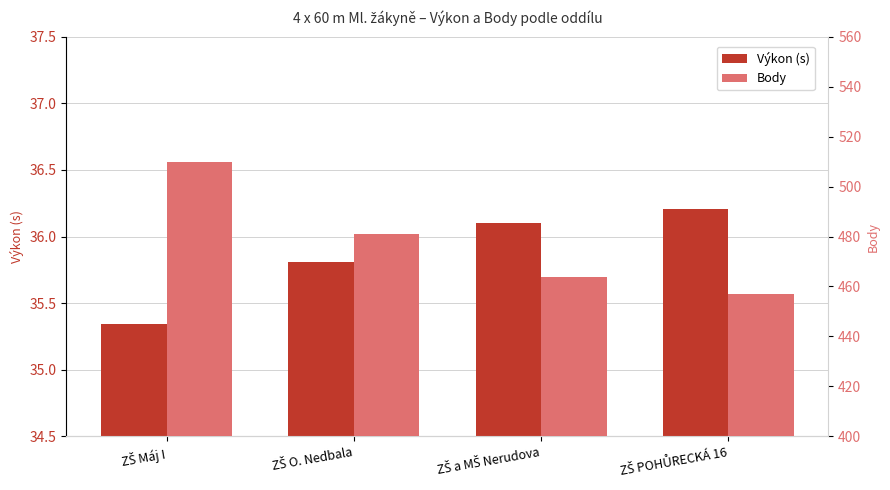

What is the label of the 3rd bar from the left?

ZŠ a MŠ Nerudova